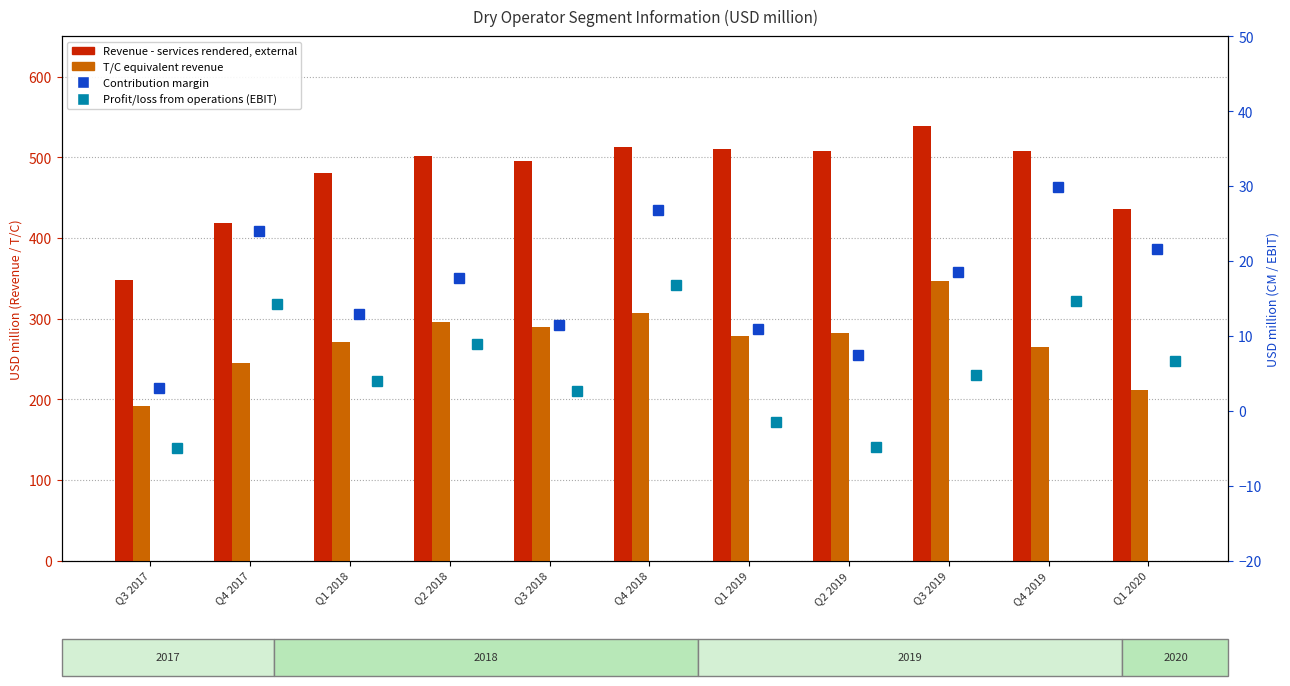

Reading left to right, list all the values displayed in this chart.

Revenue - services rendered, external: 347.9	418.2	480.5	502.2	495.3	512.8	510.6	508.4	538.5	508.1	435.8
T/C equivalent revenue: 191.2	244.6	271.5	296.3	289.6	307.5	279.0	281.7	347.0	265.1	211.2
Contribution margin: 3.0	24.0	12.9	17.7	11.5	26.8	10.9	7.5	18.6	29.9	21.6
Profit/loss from operations (EBIT): -4.9	14.2	4.0	8.9	2.6	16.8	-1.5	-4.8	4.8	14.6	6.7